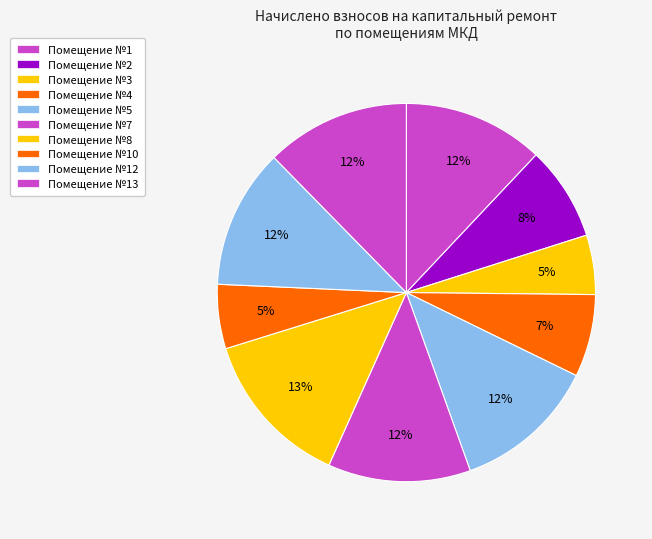

What is the smallest slice in the pie chart?

3